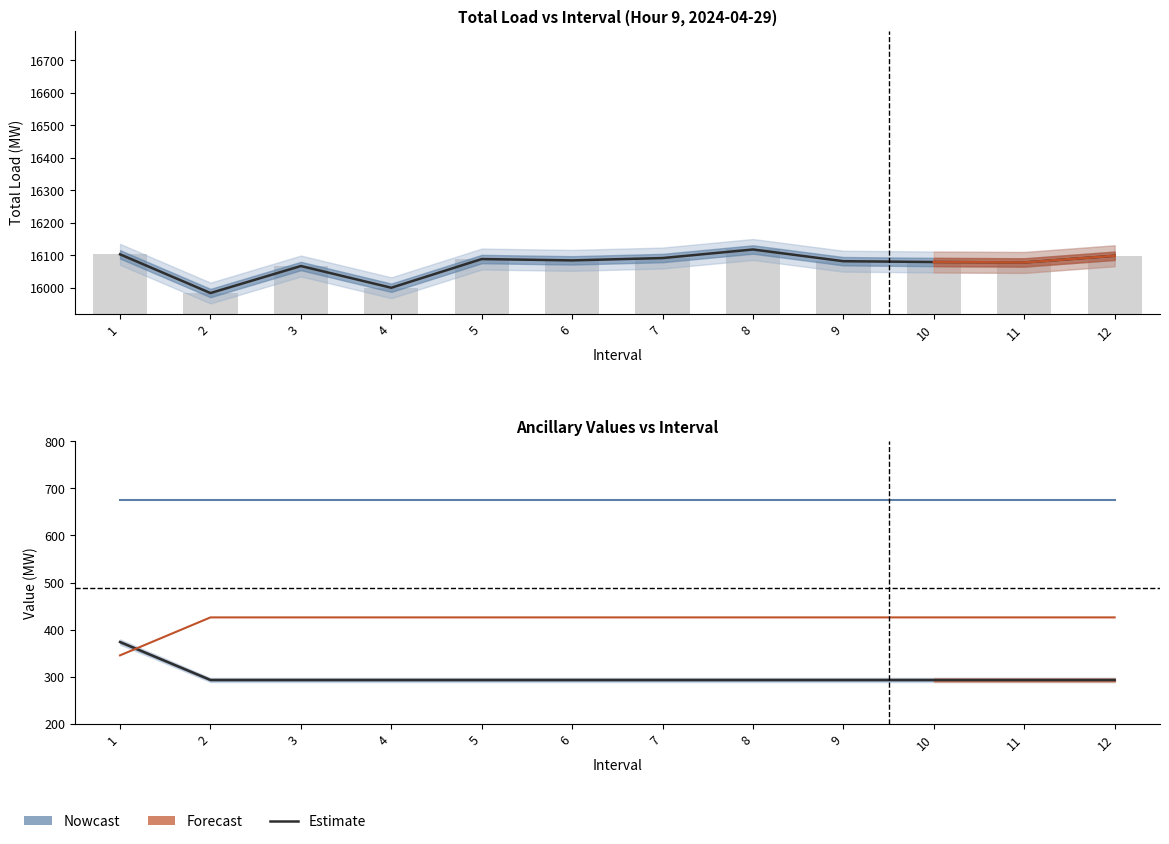

At how many categories does at least one series exceed 376?

12